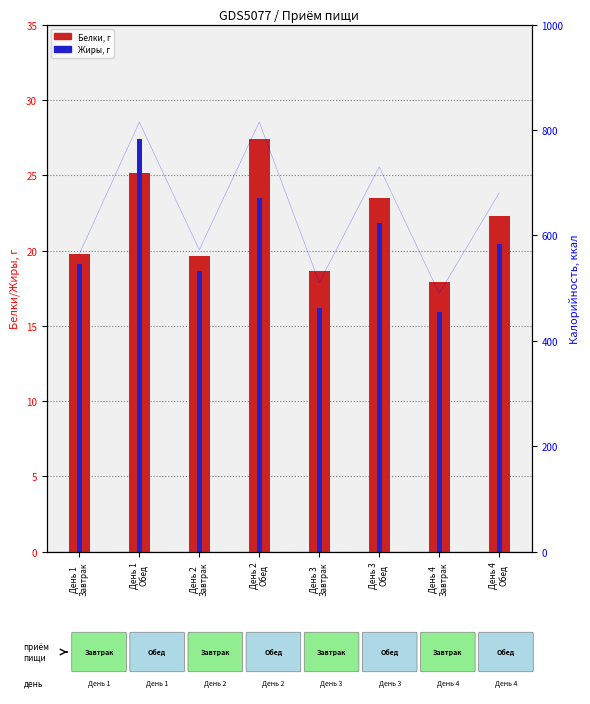

Which has a higher value, День 3
Обед or День 1
Обед?

День 1
Обед